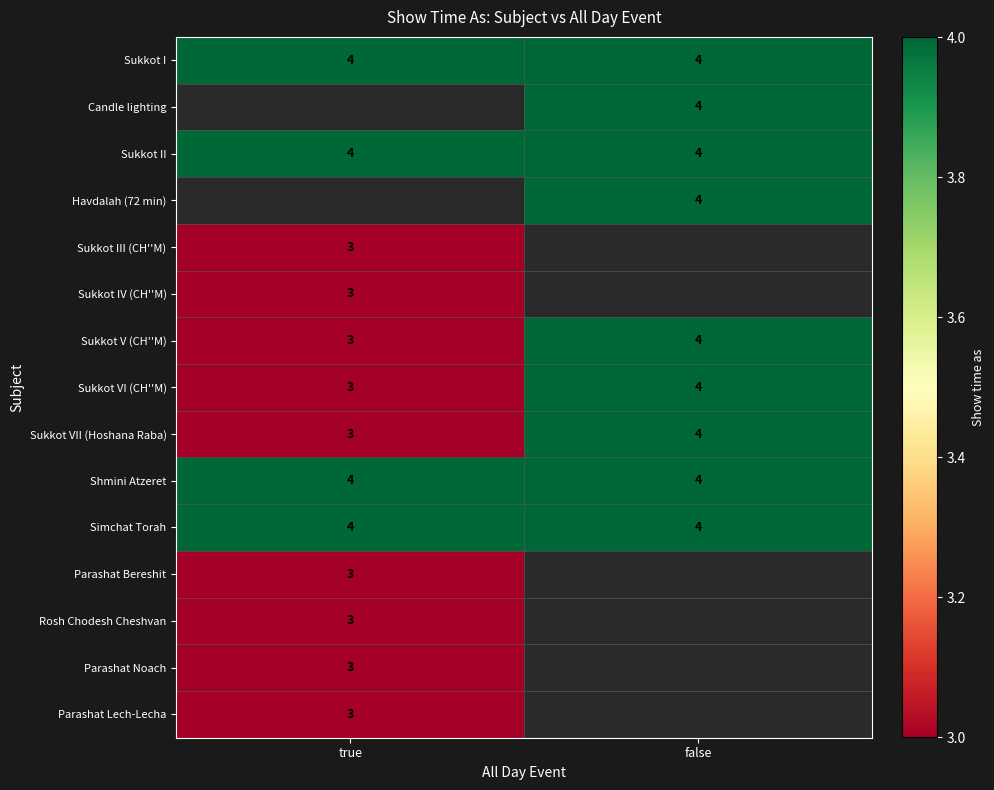

The value of Parashat Bereshit at true is 3. True or false?

True